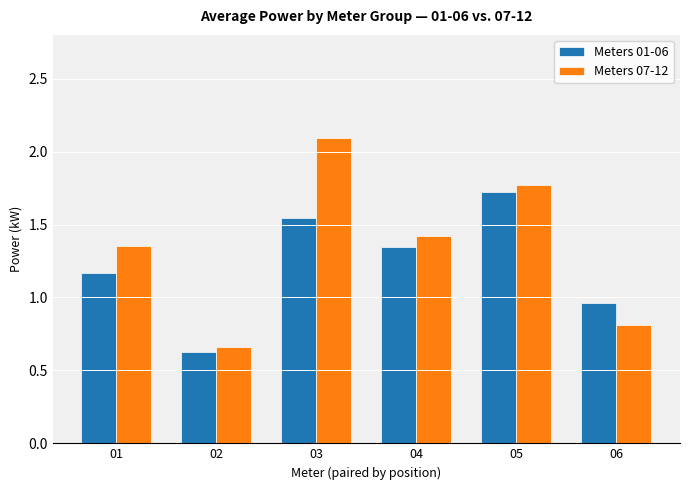

Count the Meters 07-12 values in the range 0 to 1.

2